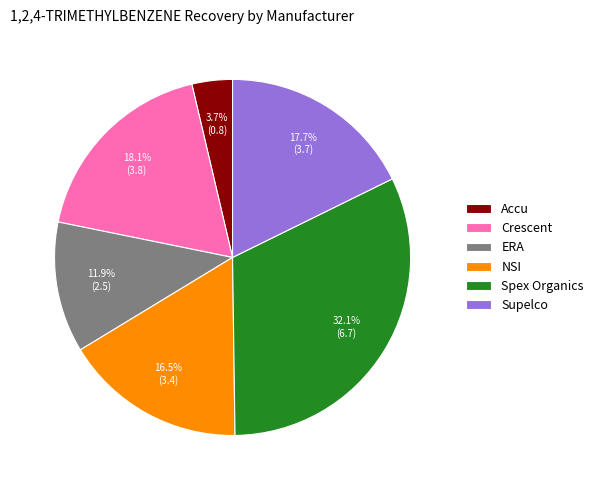

Which category has the biggest portion of the pie?

Spex Organics